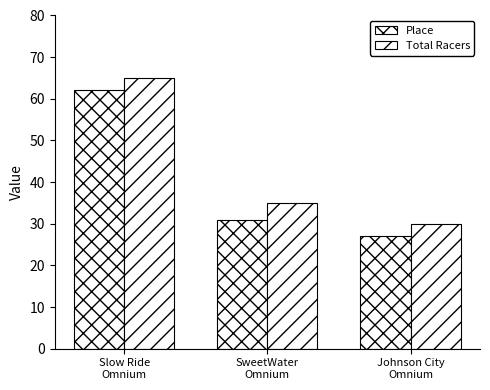

True or false: Total Racers has a value of 109 at Slow Ride
Omnium.

False